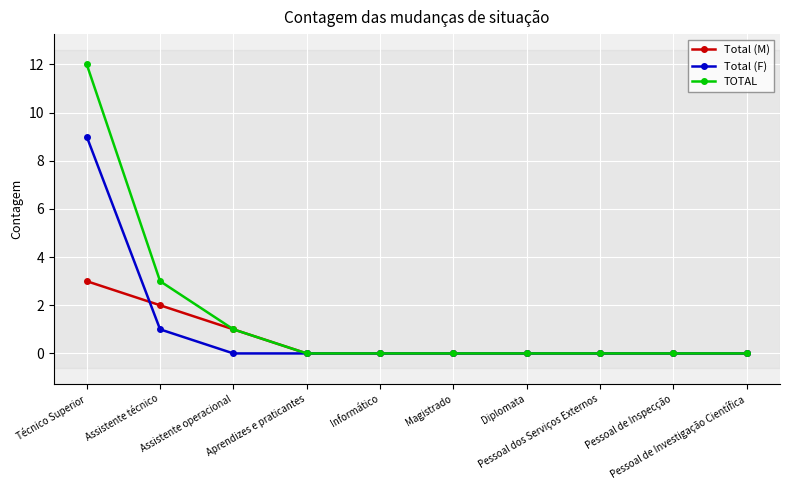

What is the spread (max minus min) of values at Assistente operacional?

1